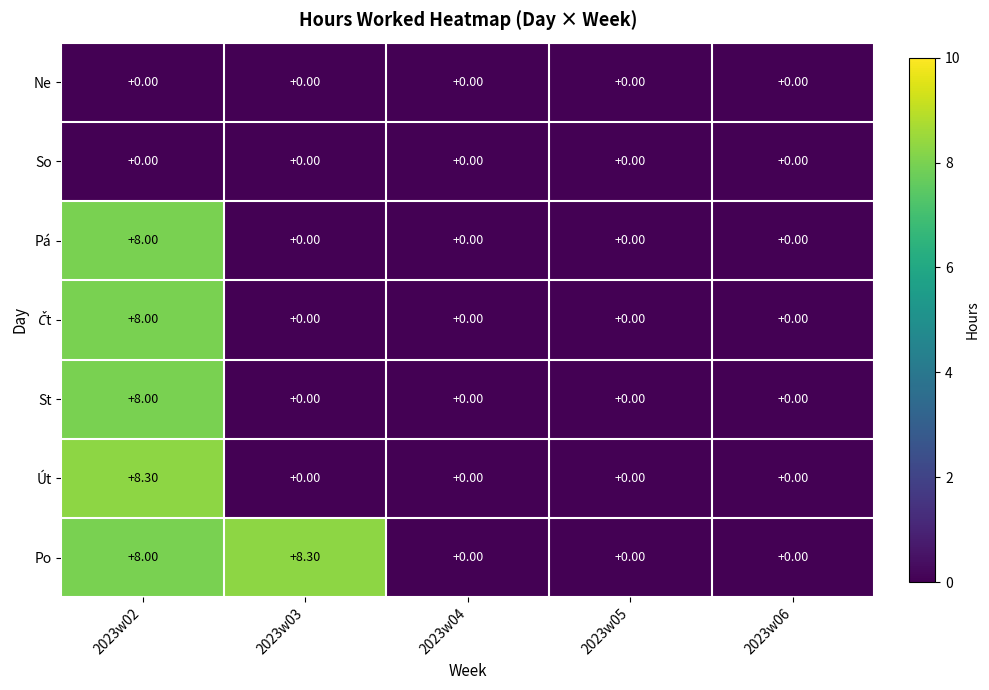

At how many categories does at least one series exceed 5?

2